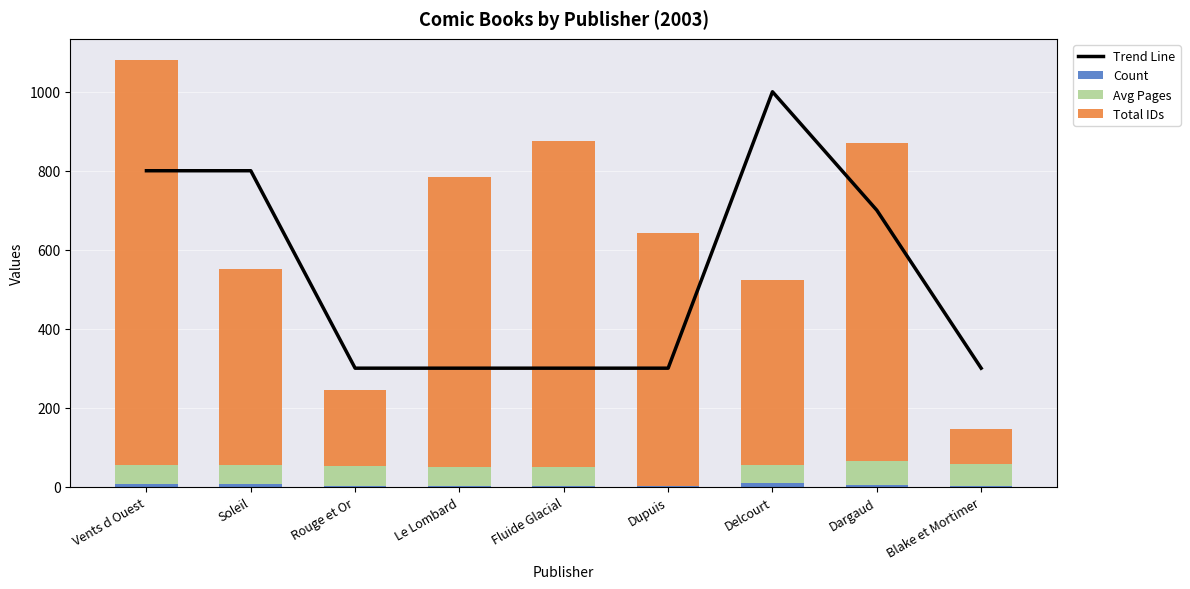

Reading left to right, list all the values displayed in this chart.

Trend Line: 800	800	300	300	300	300	1000	700	300
Count: 6	6	1	1	1	1	8	5	1
Avg Pages: 48	49	52	48	50	0	48	61	56
Total IDs: 1026	497	191	734	825	641	467	803	90